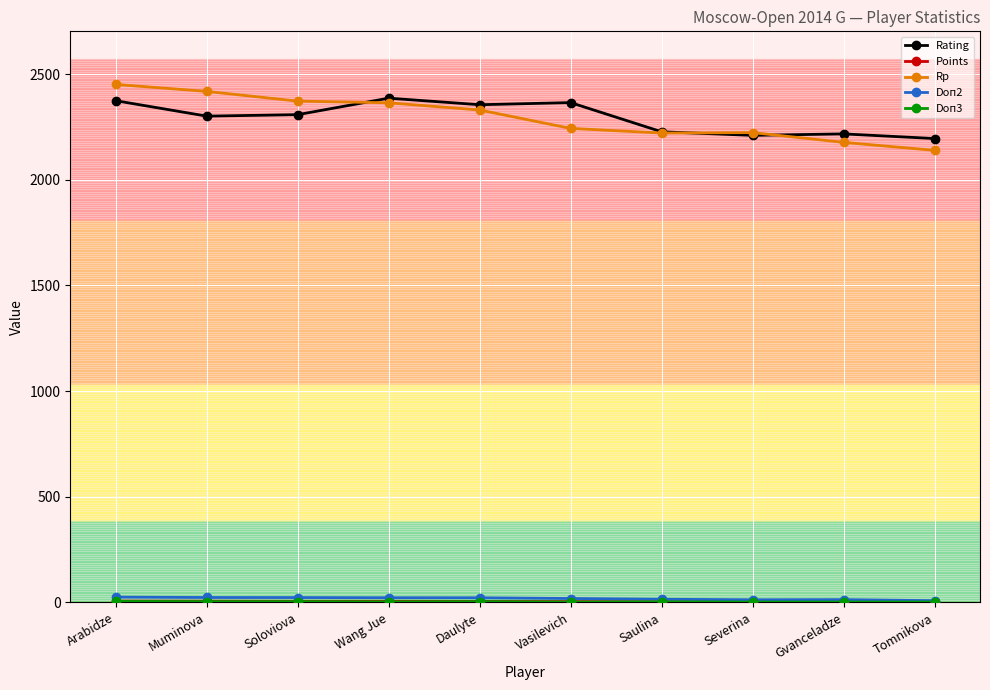

Between Soloviova and Saulina, which series saw the biggest shift?

Rp